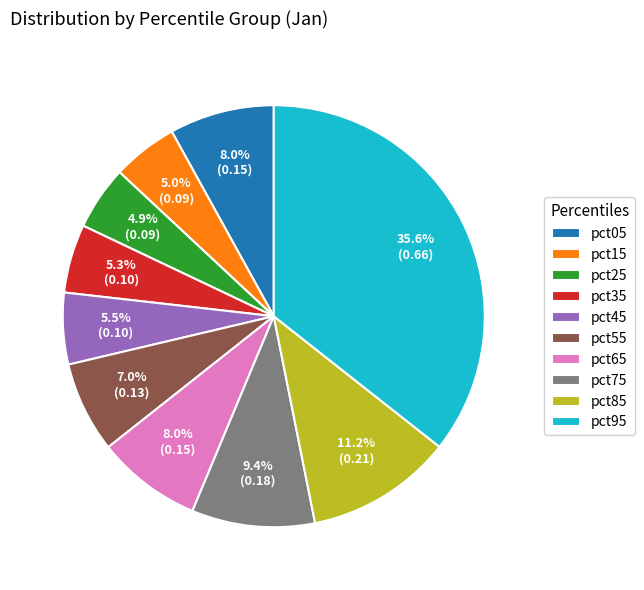

To the nearest percent, what portion does pct65 represent?

8%